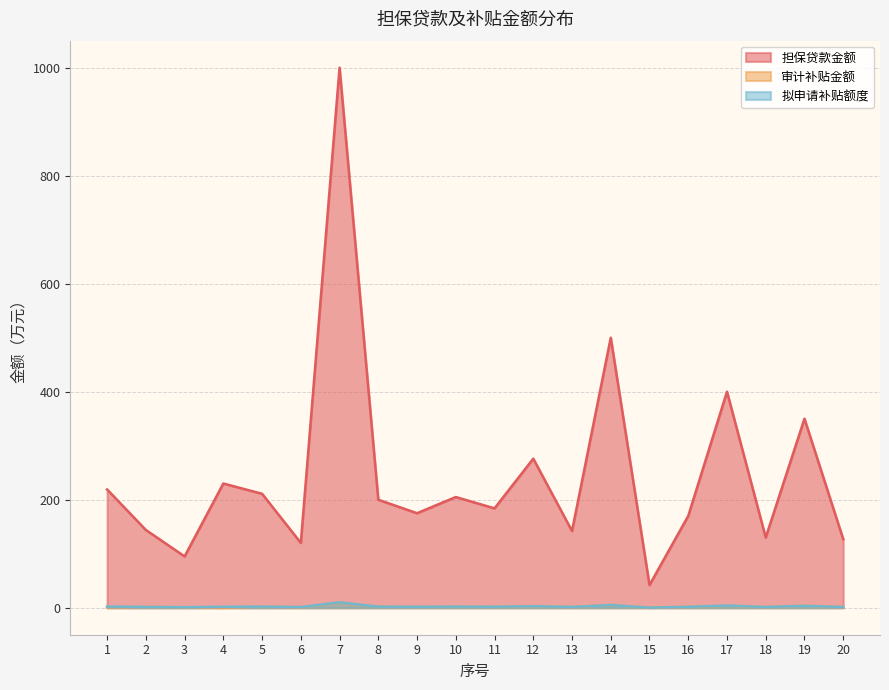

At which category is the sum across all series the highest?

7